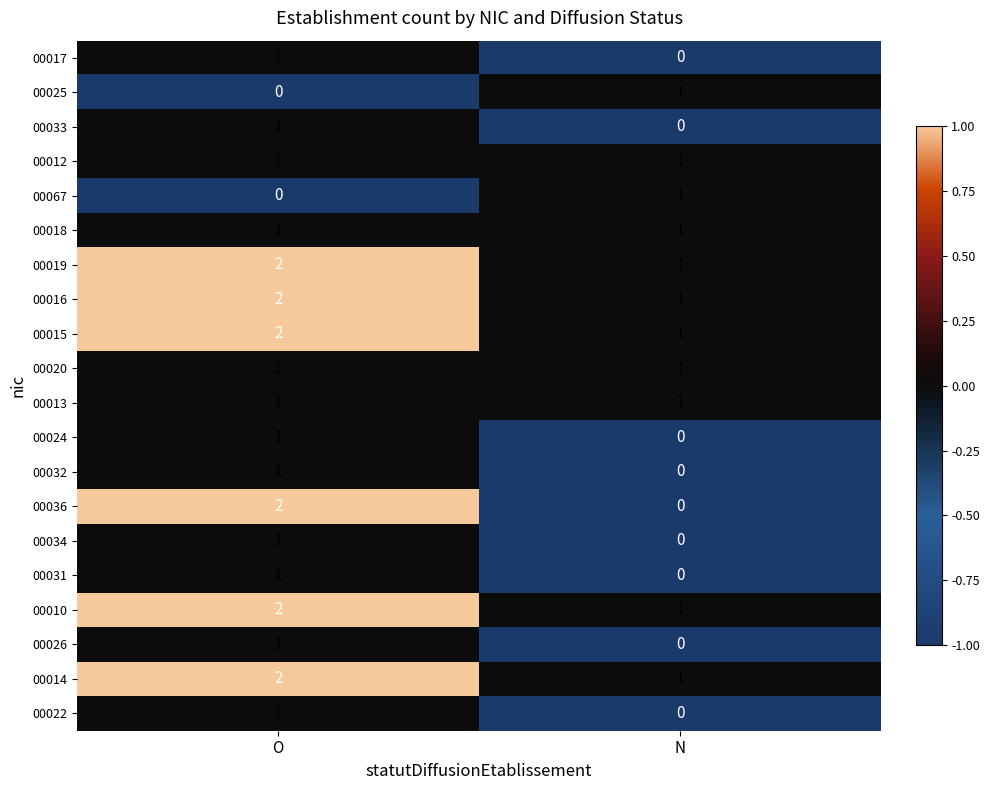

At which label is 00010 closest to 1?

N